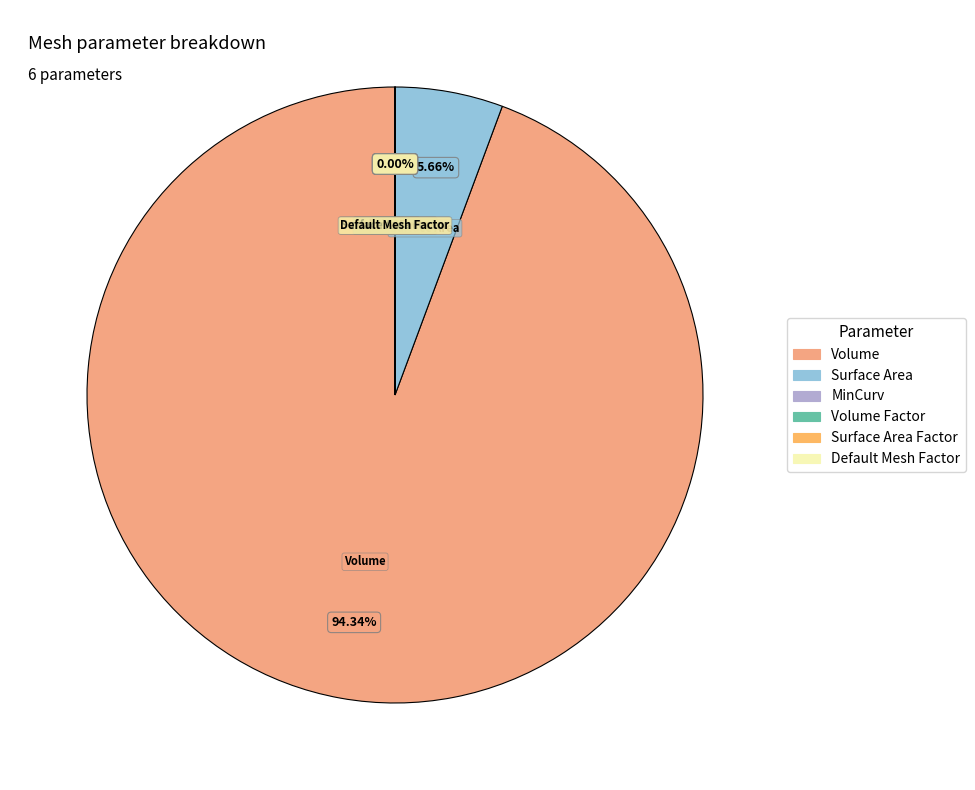

Which category has the smallest portion of the pie?

MinCurv